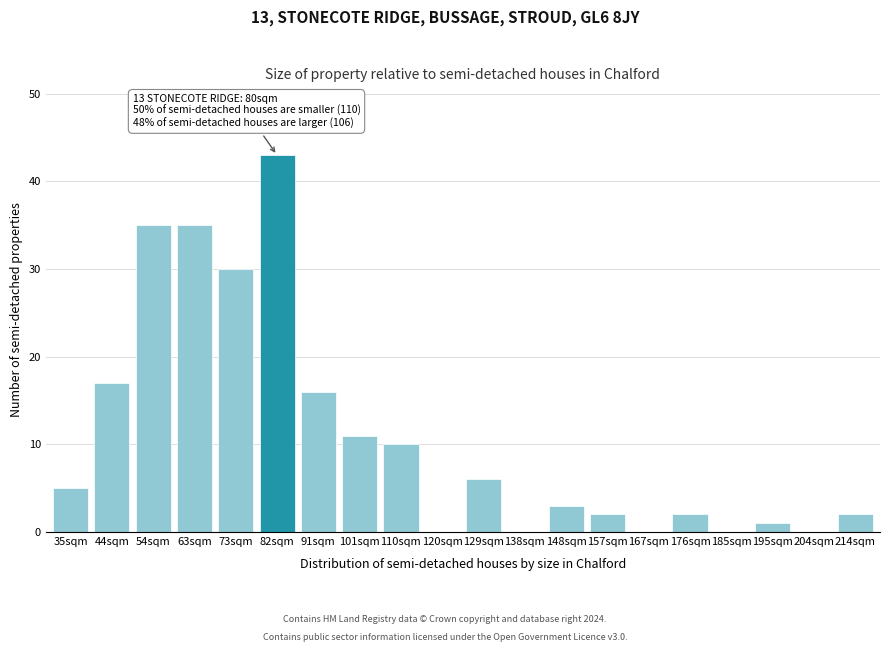

Reading left to right, transcribe all the data shown in this chart.

35sqm=5	44sqm=17	54sqm=35	63sqm=35	73sqm=30	82sqm=43	91sqm=16	101sqm=11	110sqm=10	120sqm=0	129sqm=6	138sqm=0	148sqm=3	157sqm=2	167sqm=0	176sqm=2	185sqm=0	195sqm=1	204sqm=0	214sqm=2